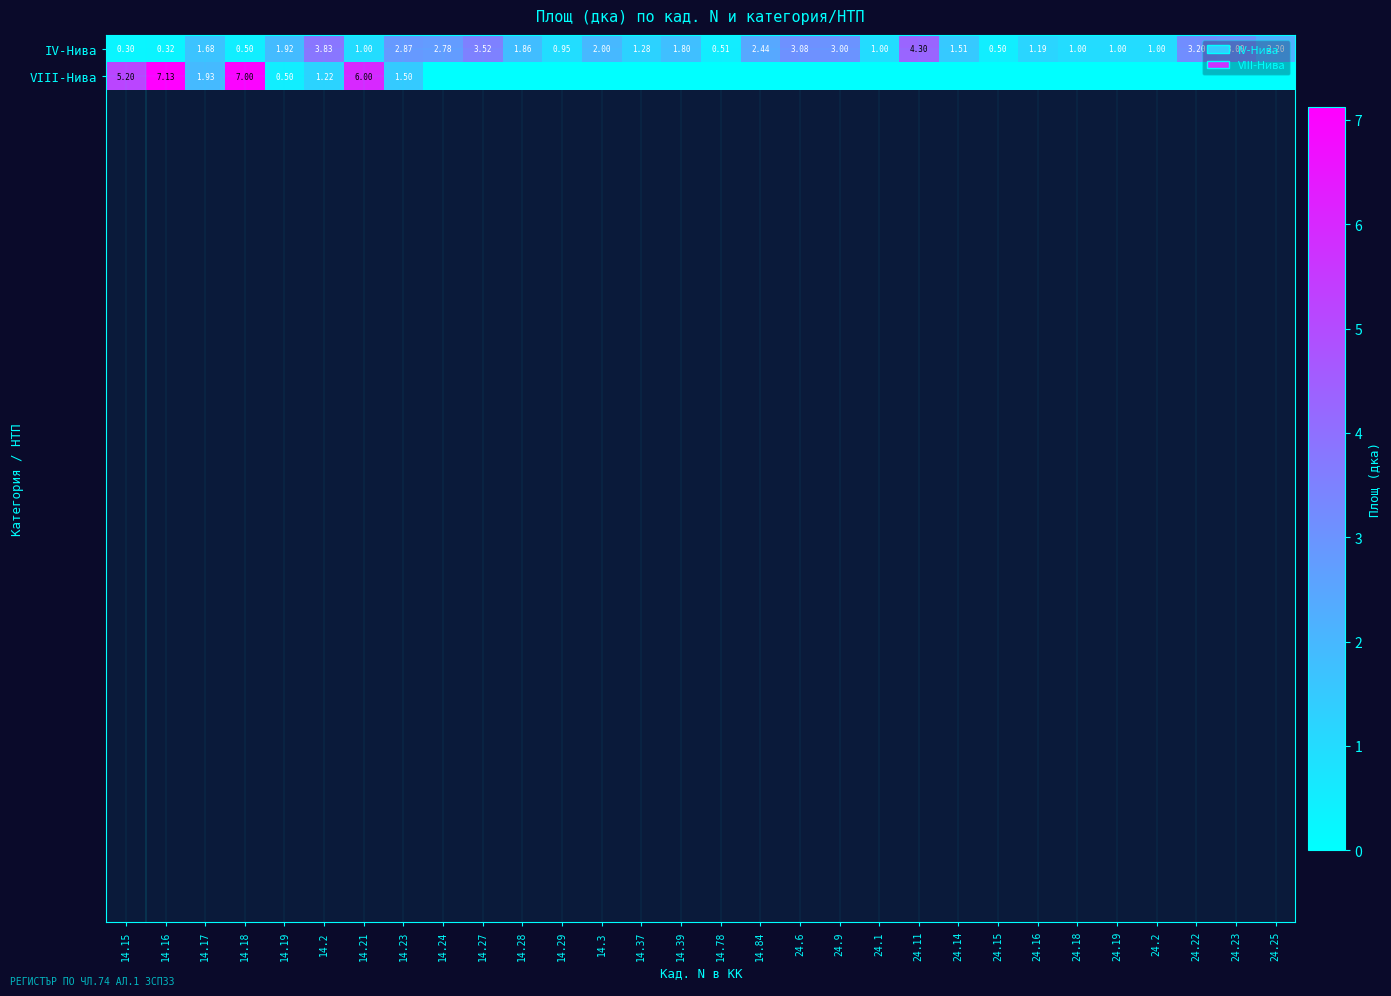

How many data points in IV-Нива are less than 1?

6